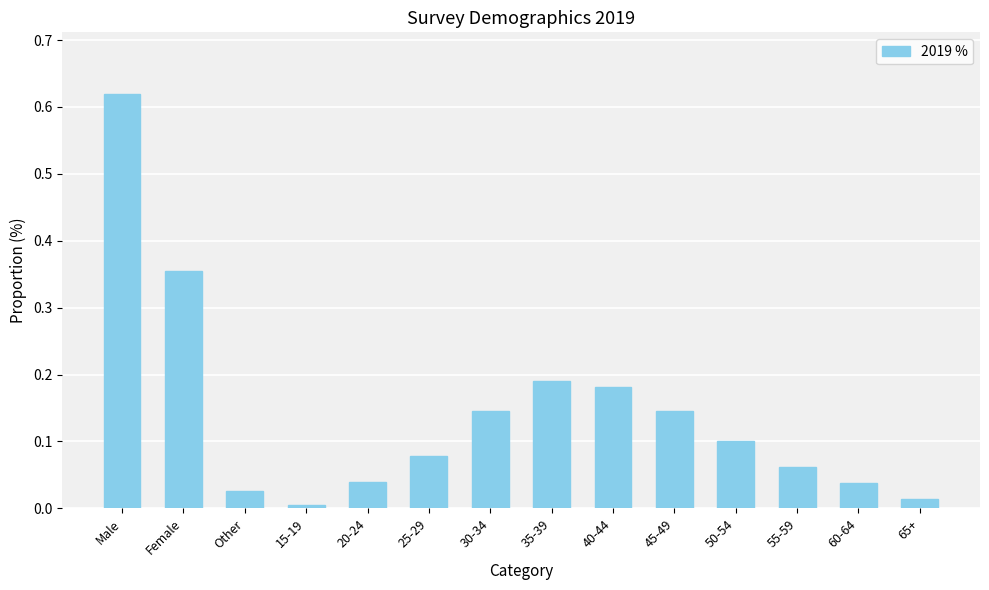

Are the bars horizontal?

No